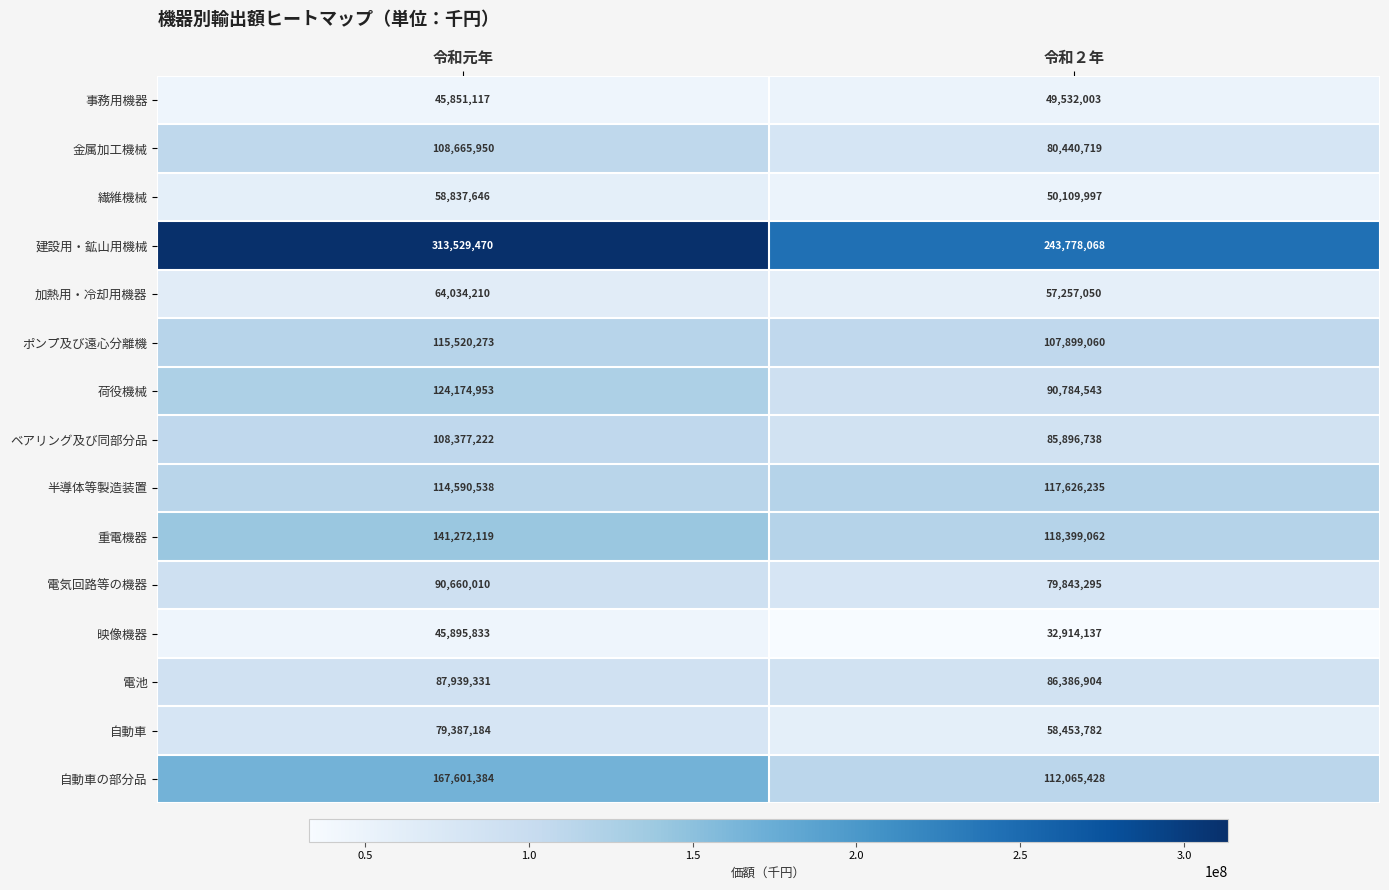

What is the spread (max minus min) of values at 令和元年?

267678353